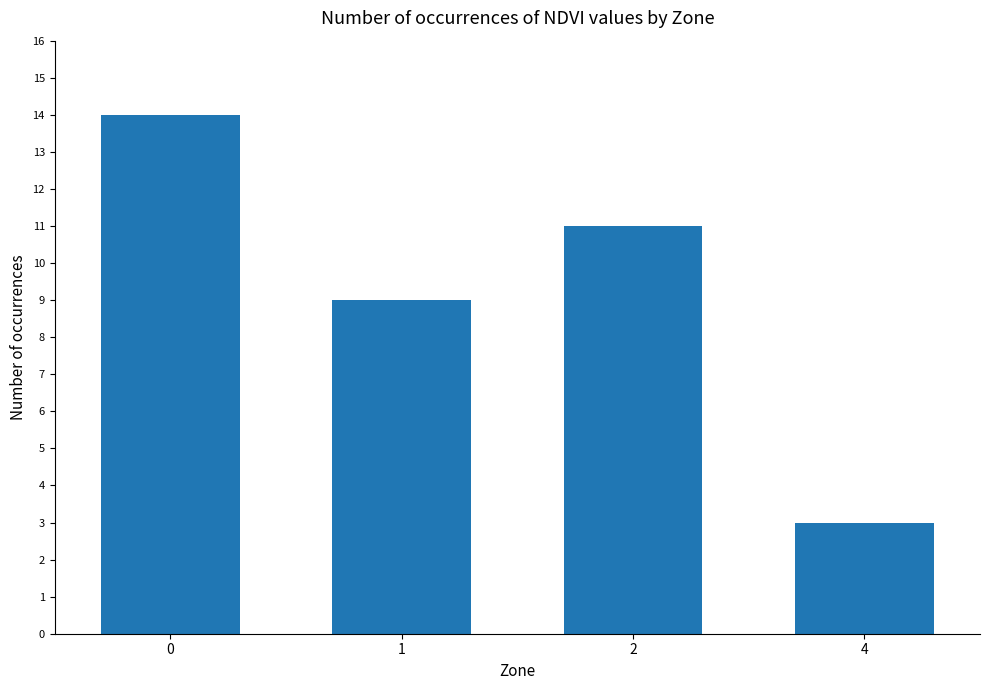

What is the smallest value displayed?

3